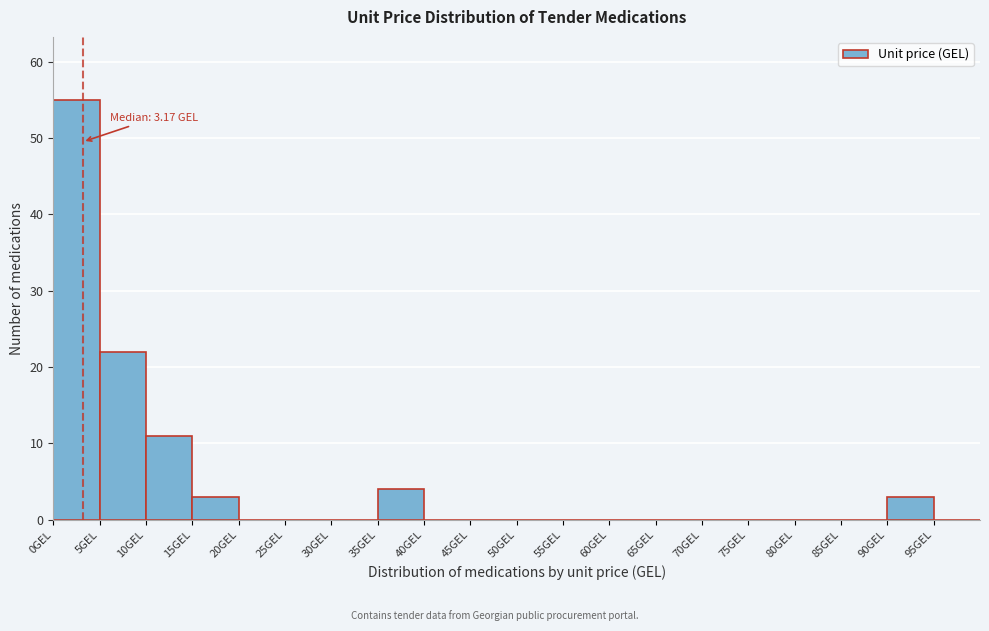

Over which range of the x-axis is the bar tallest?

0 to 5